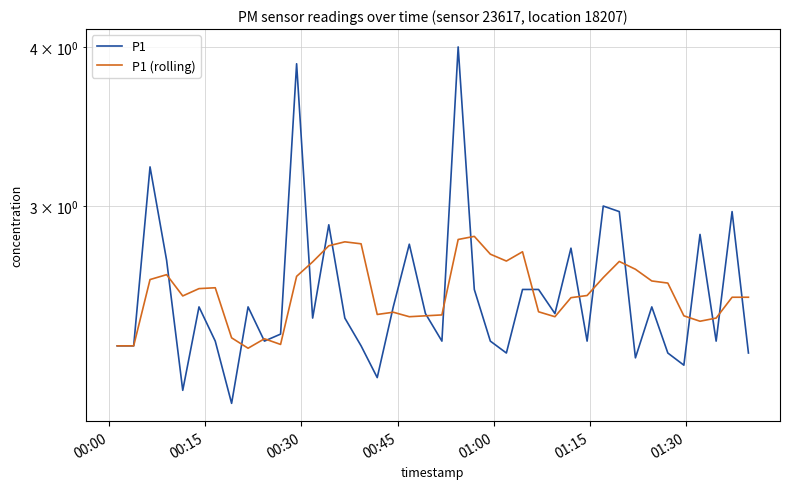

Reading right to left, what are all the values shown in this chart?

P1: 2.3	3.0	2.4	2.9	2.2	2.3	2.5	2.3	3.0	3.0	2.4	2.8	2.5	2.6	2.6	2.3	2.4	2.6	4.0	2.4	2.5	2.8	2.5	2.2	2.3	2.5	2.9	2.5	3.9	2.4	2.4	2.5	2.1	2.4	2.5	2.1	2.7	3.2	2.3	2.3
P1 (rolling): 2.5	2.5	2.5	2.4	2.5	2.6	2.6	2.7	2.7	2.6	2.6	2.5	2.5	2.5	2.8	2.7	2.8	2.8	2.8	2.5	2.5	2.5	2.5	2.5	2.8	2.8	2.8	2.7	2.6	2.3	2.4	2.3	2.4	2.6	2.6	2.6	2.7	2.6	2.3	2.3